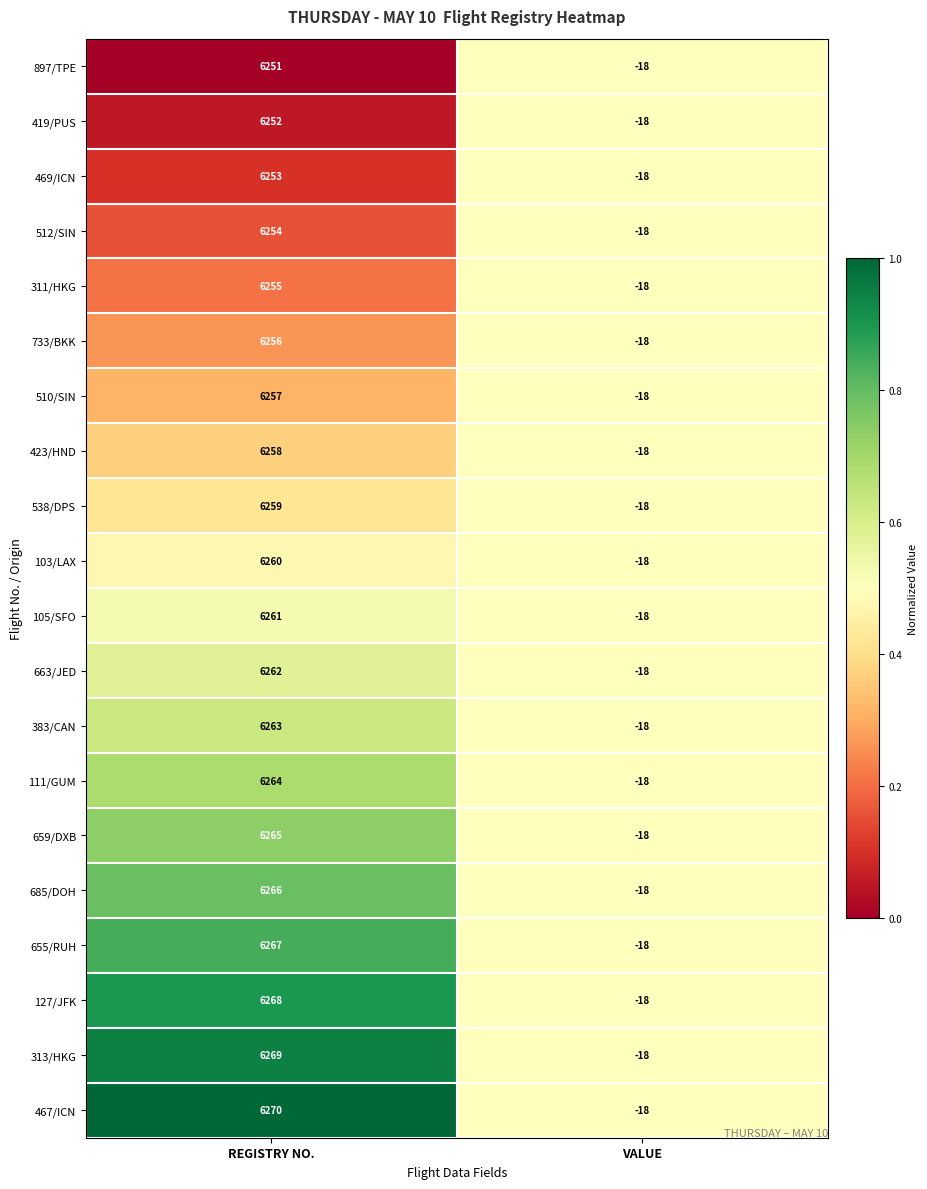

True or false: 127/JFK has a value of 8778 at REGISTRY NO..

False